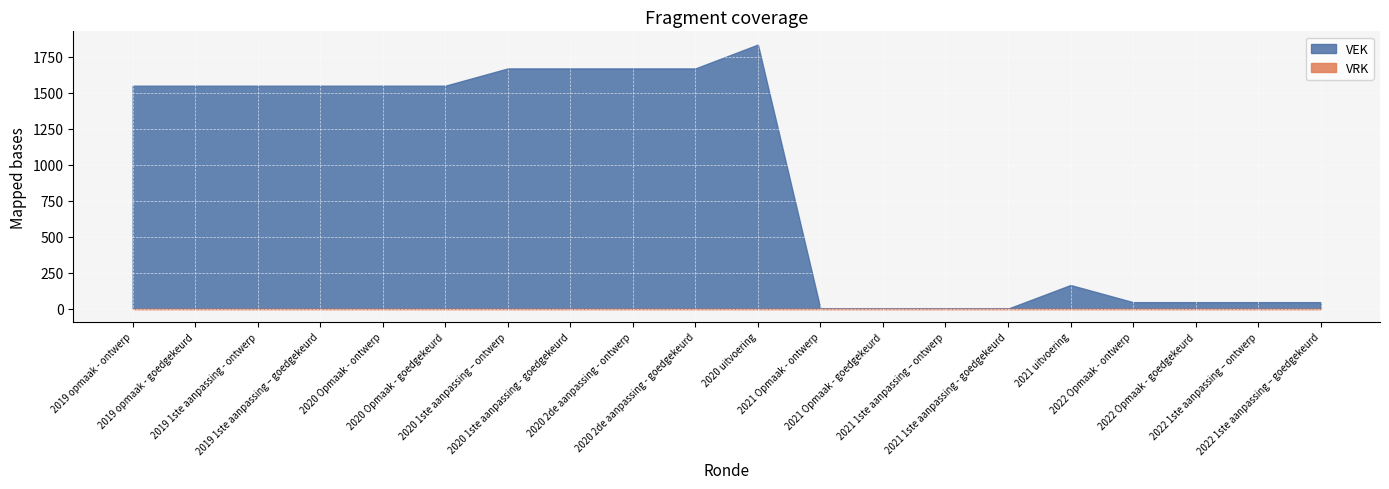

Which series has the largest total across all categories?

VEK